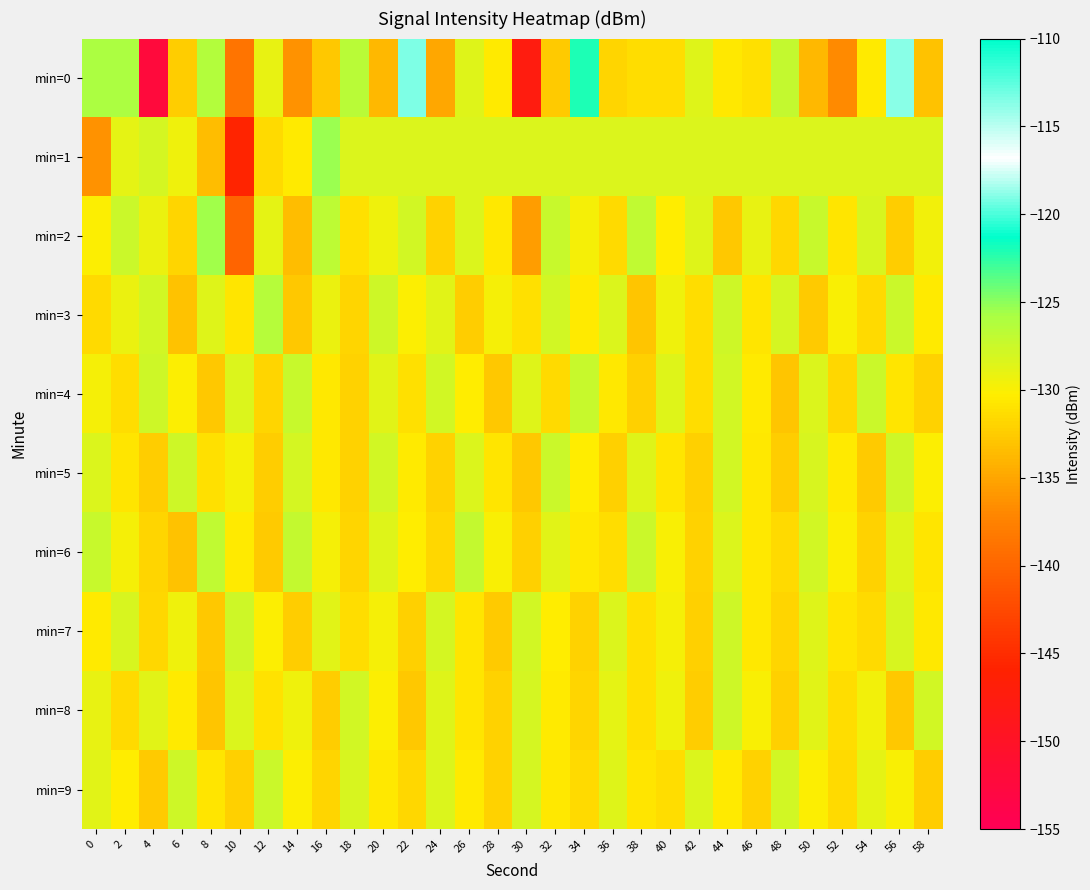

Reading left to right, transcribe all the data shown in this chart.

min=0: 0=-125.9	2=-125.9	4=-152.3	6=-132.3	8=-126.2	10=-138.8	12=-129.0	14=-136.3	16=-132.8	18=-126.7	20=-133.8	22=-113.5	24=-134.9	26=-128.6	28=-130.5	30=-147.5	32=-132.5	34=-122.1	36=-131.8	38=-131.3	40=-131.3	42=-128.5	44=-130.7	46=-131.3	48=-127.1	50=-133.9	52=-136.8	54=-130.4	56=-118.9	58=-133.1
min=1: 0=-136.3	2=-128.8	4=-128.0	6=-129.4	8=-133.4	10=-145.7	12=-131.5	14=-130.6	16=-125.4	18=-128.3	20=-128.3	22=-128.3	24=-128.3	26=-128.3	28=-128.3	30=-128.3	32=-128.3	34=-128.3	36=-128.3	38=-128.3	40=-128.3	42=-128.3	44=-128.3	46=-128.3	48=-128.3	50=-128.3	52=-128.3	54=-128.3	56=-128.3	58=-128.3
min=2: 0=-130.1	2=-127.5	4=-129.3	6=-131.8	8=-125.6	10=-140.2	12=-128.9	14=-133.4	16=-126.7	18=-131.2	20=-129.5	22=-127.8	24=-132.1	26=-128.4	28=-130.7	30=-135.6	32=-127.3	34=-129.8	36=-131.5	38=-126.9	40=-130.3	42=-128.6	44=-132.8	46=-129.1	48=-131.7	50=-127.4	52=-130.9	54=-128.2	56=-132.5	58=-129.6
min=3: 0=-131.5	2=-129.2	4=-127.8	6=-133.1	8=-128.6	10=-130.9	12=-126.4	14=-132.7	16=-129.3	18=-131.8	20=-127.6	22=-130.2	24=-128.8	26=-132.4	28=-129.7	30=-131.1	32=-127.9	34=-130.5	36=-128.3	38=-132.9	40=-129.5	42=-131.3	44=-127.7	46=-130.8	48=-128.1	50=-132.6	52=-129.9	54=-131.6	56=-127.5	58=-130.4
min=4: 0=-129.8	2=-131.4	4=-127.6	6=-130.2	8=-132.7	10=-128.4	12=-131.9	14=-127.3	16=-130.6	18=-132.1	20=-128.7	22=-131.2	24=-127.8	26=-130.3	28=-132.8	30=-128.5	32=-131.6	34=-127.4	36=-130.7	38=-132.2	40=-128.6	42=-131.3	44=-127.9	46=-130.4	48=-132.9	50=-128.3	52=-131.7	54=-127.5	56=-130.8	58=-132.0
min=5: 0=-128.3	2=-130.9	4=-132.5	6=-127.6	8=-131.2	10=-129.8	12=-132.4	14=-128.1	16=-130.7	18=-132.0	20=-127.8	22=-130.5	24=-132.1	26=-128.4	28=-130.9	30=-132.7	32=-127.5	34=-130.3	36=-132.2	38=-128.6	40=-130.8	42=-132.3	44=-127.9	46=-130.6	48=-132.4	50=-128.2	52=-130.4	54=-132.6	56=-127.7	58=-130.1
min=6: 0=-127.4	2=-129.7	4=-131.8	6=-133.2	8=-126.9	10=-130.4	12=-132.6	14=-127.2	16=-129.8	18=-131.9	20=-128.5	22=-130.3	24=-131.7	26=-127.1	28=-130.0	30=-132.3	32=-128.8	34=-130.6	36=-131.4	38=-127.5	40=-129.9	42=-132.0	44=-128.3	46=-130.7	48=-131.5	50=-127.8	52=-130.2	54=-132.1	56=-128.6	58=-130.8
min=7: 0=-130.5	2=-128.2	4=-131.7	6=-129.4	8=-132.8	10=-127.6	12=-130.1	14=-132.5	16=-128.8	18=-131.4	20=-129.7	22=-132.2	24=-128.0	26=-130.8	28=-132.6	30=-127.9	32=-130.3	34=-132.0	36=-128.4	38=-131.1	40=-129.8	42=-132.3	44=-127.7	46=-130.6	48=-131.9	50=-128.5	52=-130.9	54=-131.6	56=-128.2	58=-130.7
min=8: 0=-129.1	2=-131.6	4=-128.7	6=-130.4	8=-132.9	10=-128.3	12=-131.0	14=-129.5	16=-132.4	18=-127.8	20=-130.2	22=-132.7	24=-128.6	26=-130.9	28=-132.1	30=-128.1	32=-130.5	34=-131.8	36=-128.9	38=-131.2	40=-129.4	42=-132.5	44=-127.6	46=-130.0	48=-132.3	50=-128.7	52=-131.3	54=-129.6	56=-132.8	58=-127.9
min=9: 0=-128.8	2=-130.3	4=-132.6	6=-127.7	8=-130.8	10=-132.2	12=-127.5	14=-130.1	16=-131.9	18=-128.2	20=-130.6	22=-131.7	24=-128.4	26=-130.4	28=-132.0	30=-128.0	32=-130.7	34=-131.5	36=-128.6	38=-130.9	40=-131.3	42=-128.3	44=-130.5	46=-132.1	48=-127.8	50=-130.2	52=-131.6	54=-128.9	56=-130.0	58=-132.4